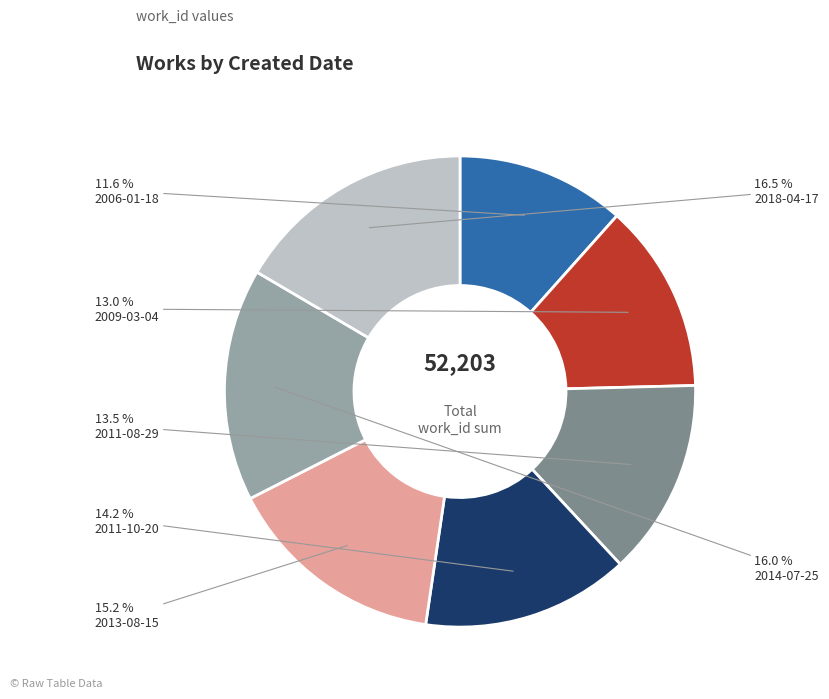

Is there a majority slice in this chart?

No